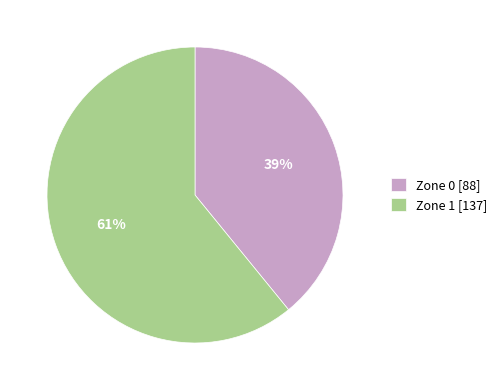

What is the largest slice in the pie chart?

Zone 1